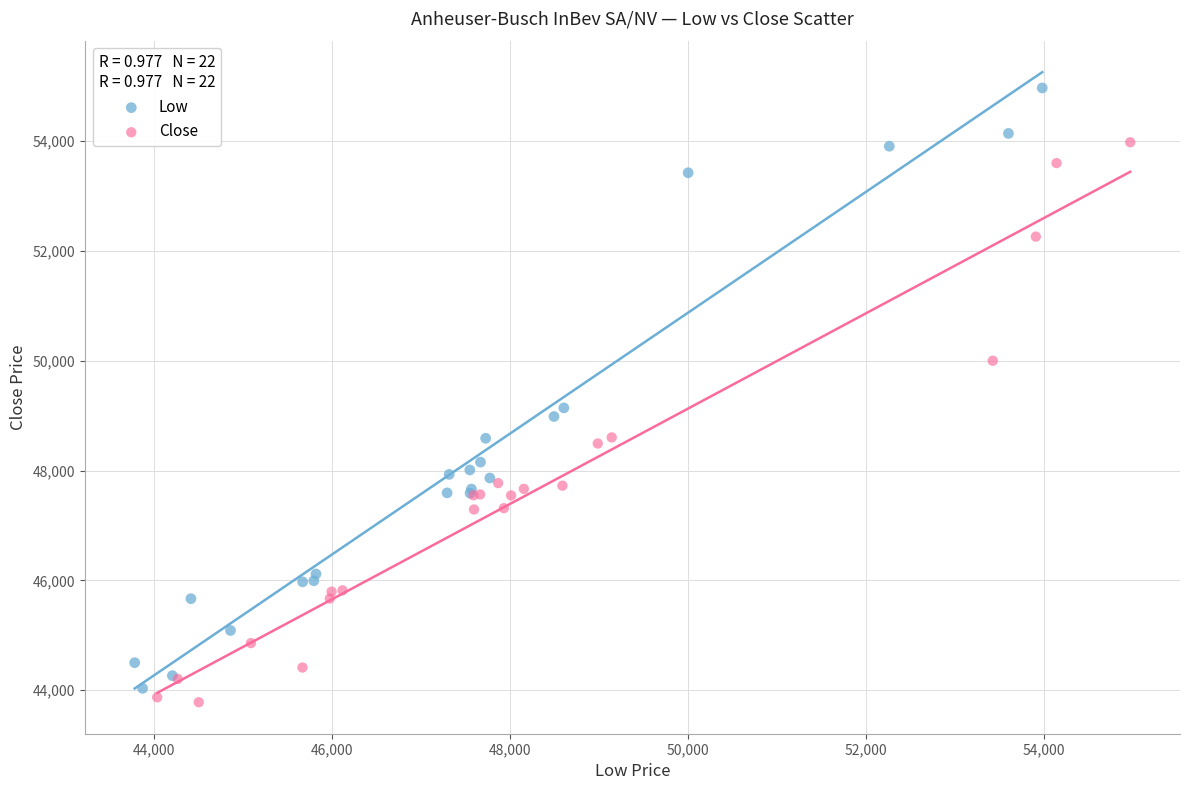

Which series contains the highest Y value?

Low